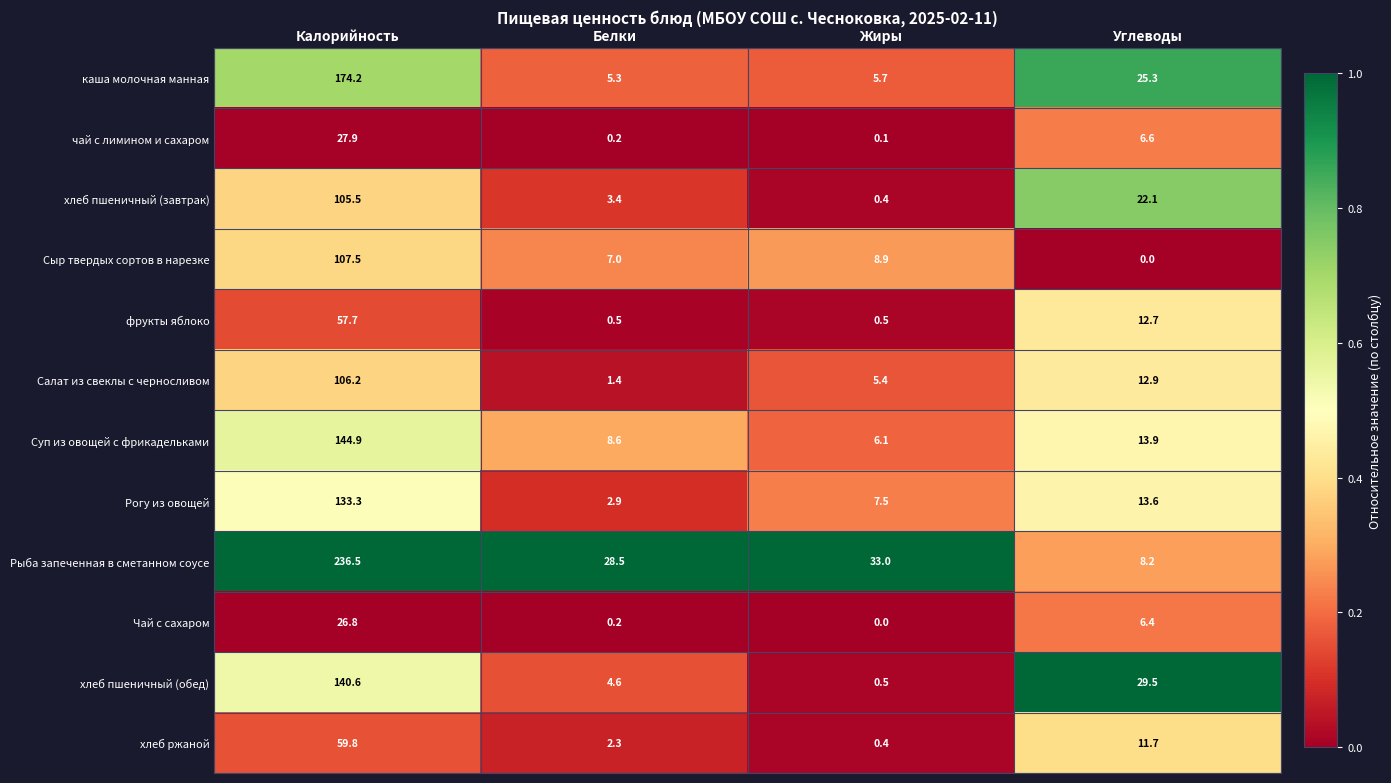

What is the greatest value displayed?

236.5